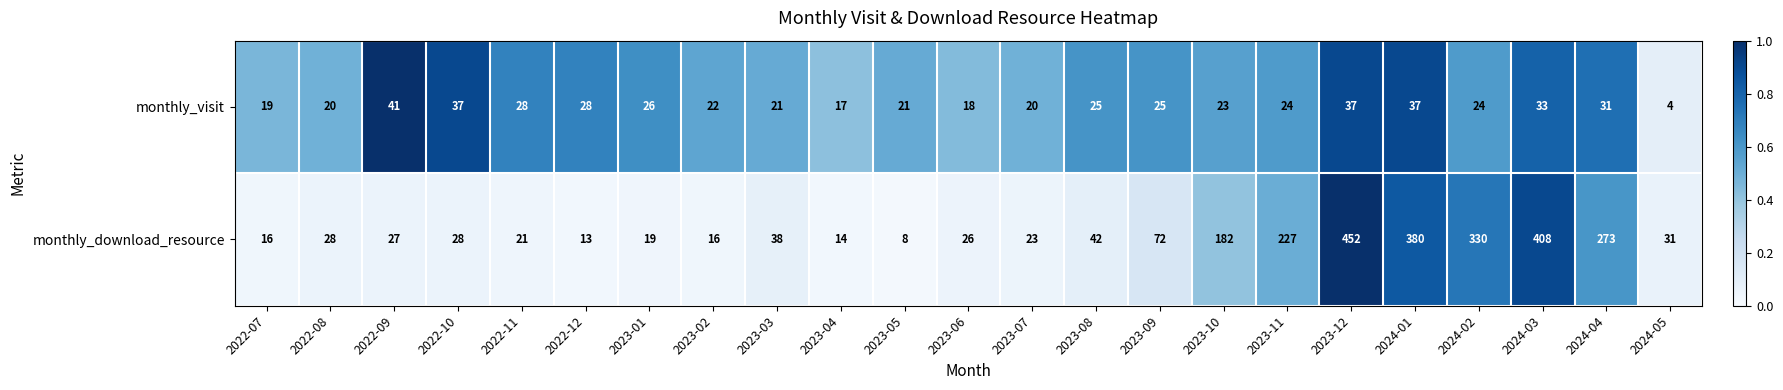

What is the difference between the highest and lowest values at 2023-12?

415